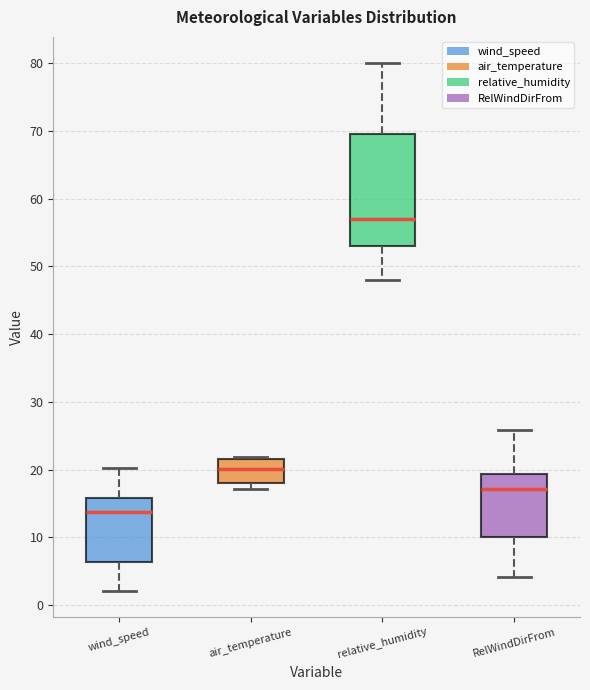

Which box's median line is the lowest?

wind_speed